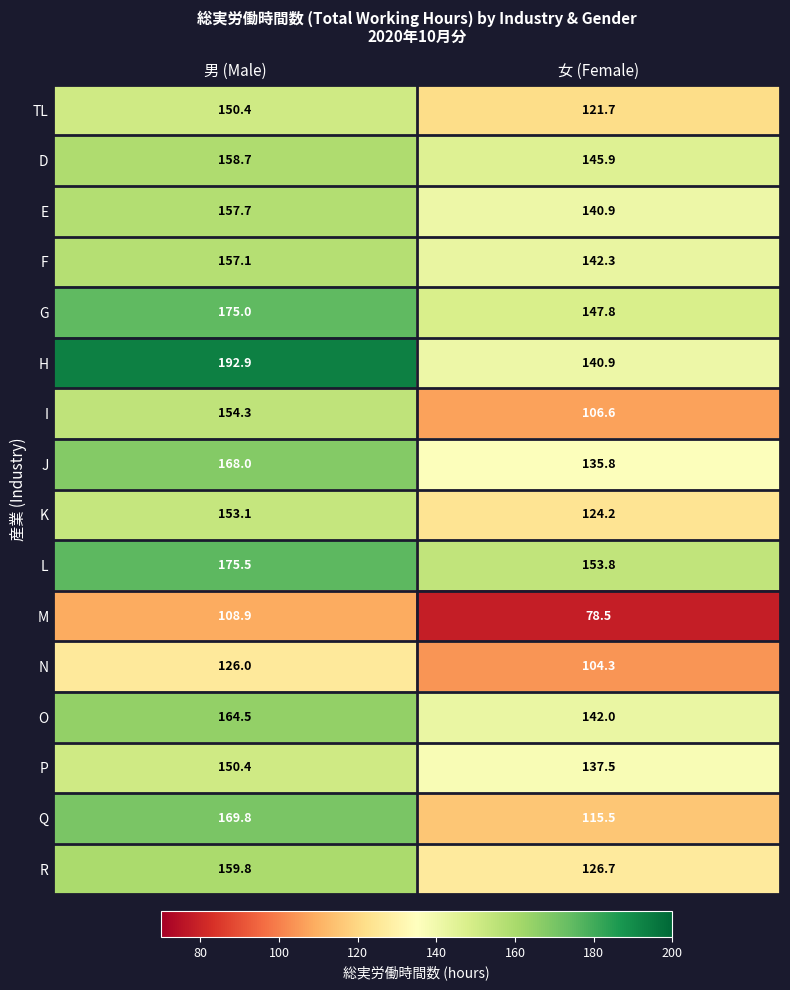

How many values in the R series are below 159?

1